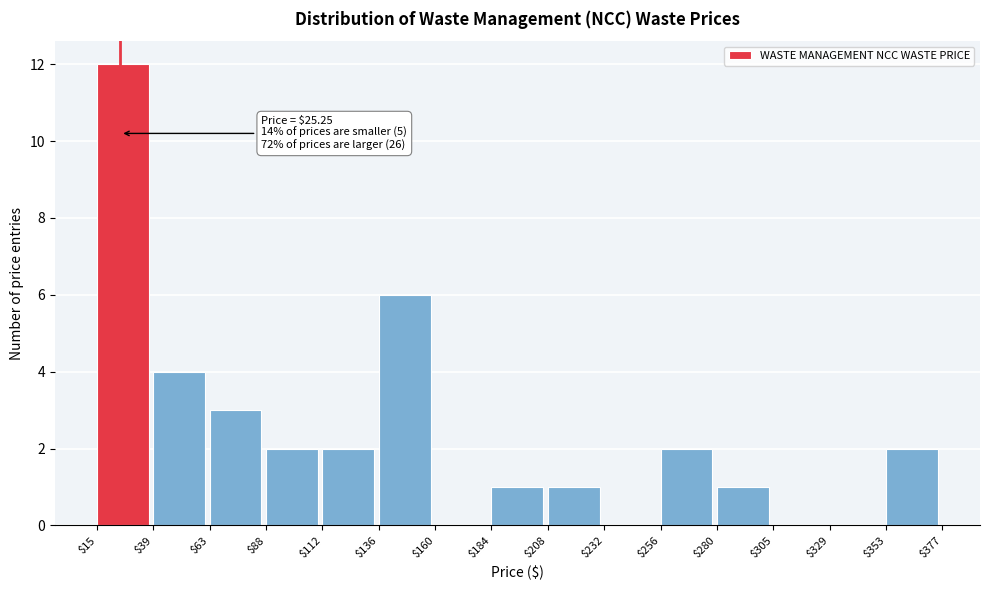

Over which range of the x-axis is the bar tallest?

$15 to $39